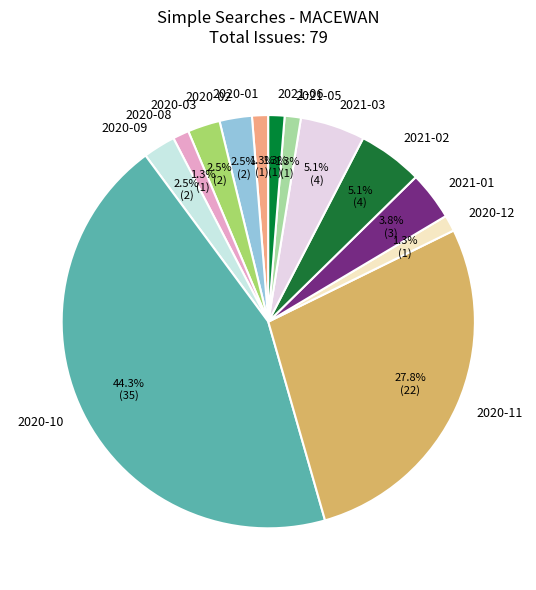

What is the largest slice in the pie chart?

2020-10